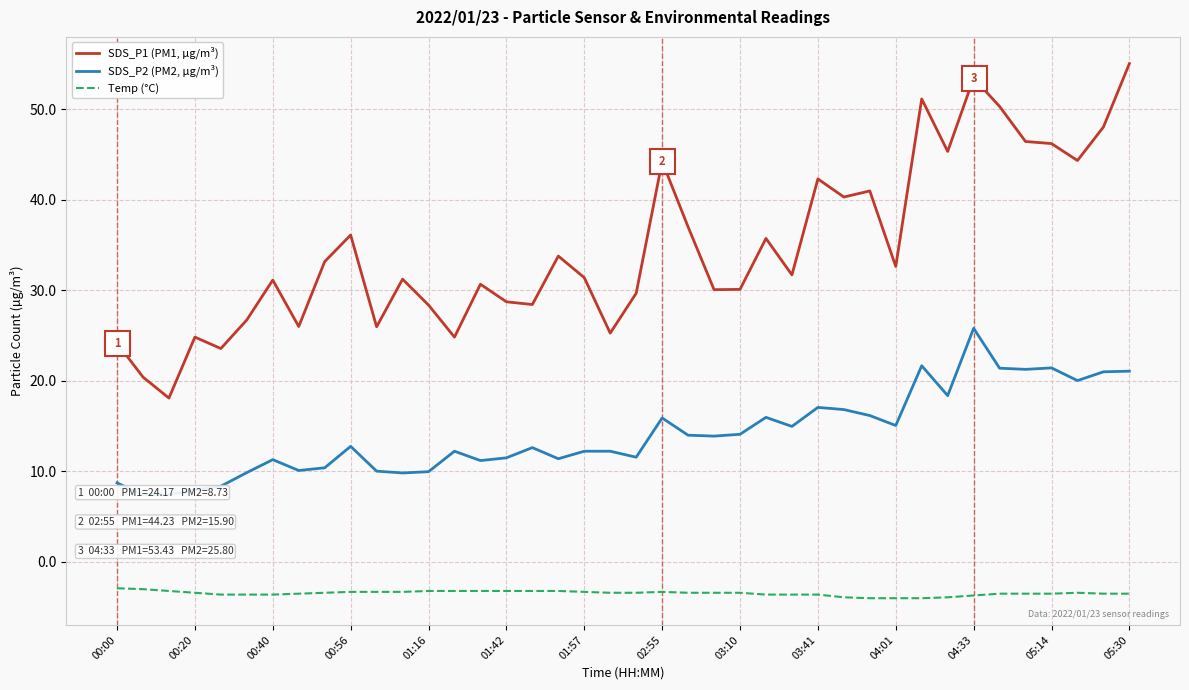

How many lines are shown in the chart?

3